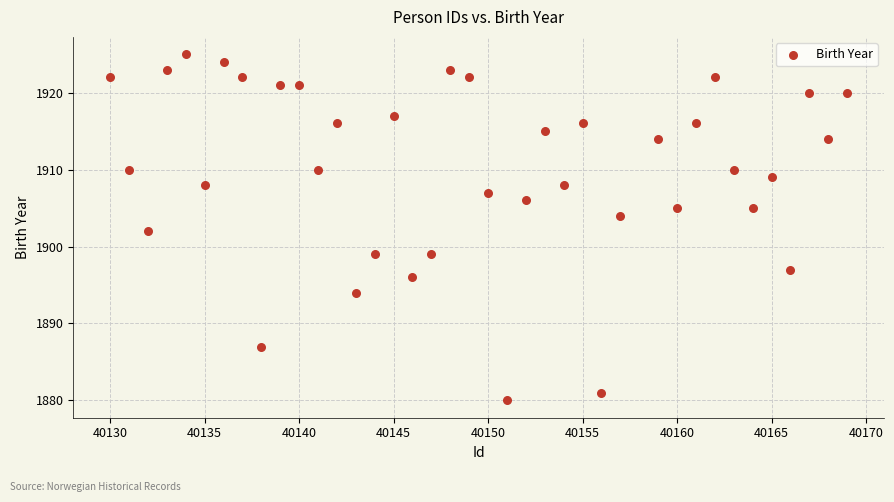

What is the range of X values (max minus min)?

39